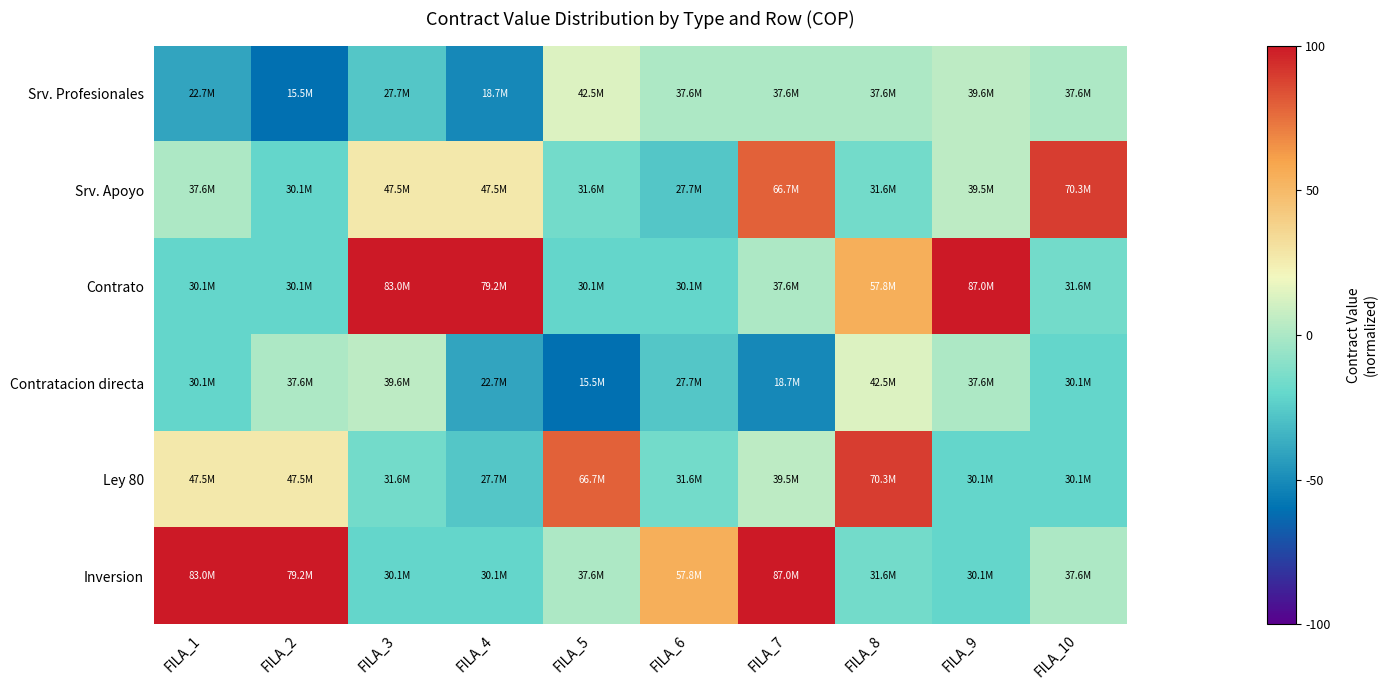

Reading left to right, what are all the values shown in this chart?

Srv. Profesionales: FILA_1=-32.5	FILA_2=-48.3	FILA_3=-21.5	FILA_4=-41.2	FILA_5=10.7	FILA_6=0.0	FILA_7=0.0	FILA_8=0.0	FILA_9=4.4	FILA_10=0.0
Srv. Apoyo: FILA_1=0.0	FILA_2=-16.3	FILA_3=21.5	FILA_4=21.5	FILA_5=-13.0	FILA_6=-21.5	FILA_7=63.4	FILA_8=-13.0	FILA_9=4.1	FILA_10=71.4
Contrato: FILA_1=-16.3	FILA_2=-16.3	FILA_3=99.0	FILA_4=90.7	FILA_5=-16.3	FILA_6=-16.3	FILA_7=0.0	FILA_8=43.9	FILA_9=107.8	FILA_10=-13.0
Contratacion directa: FILA_1=-16.3	FILA_2=0.0	FILA_3=4.4	FILA_4=-32.5	FILA_5=-48.3	FILA_6=-21.5	FILA_7=-41.2	FILA_8=10.7	FILA_9=0.0	FILA_10=-16.3
Ley 80: FILA_1=21.5	FILA_2=21.5	FILA_3=-13.0	FILA_4=-21.5	FILA_5=63.4	FILA_6=-13.0	FILA_7=4.1	FILA_8=71.4	FILA_9=-16.3	FILA_10=-16.3
Inversion: FILA_1=99.0	FILA_2=90.7	FILA_3=-16.3	FILA_4=-16.3	FILA_5=0.0	FILA_6=43.9	FILA_7=107.8	FILA_8=-13.0	FILA_9=-16.3	FILA_10=0.0